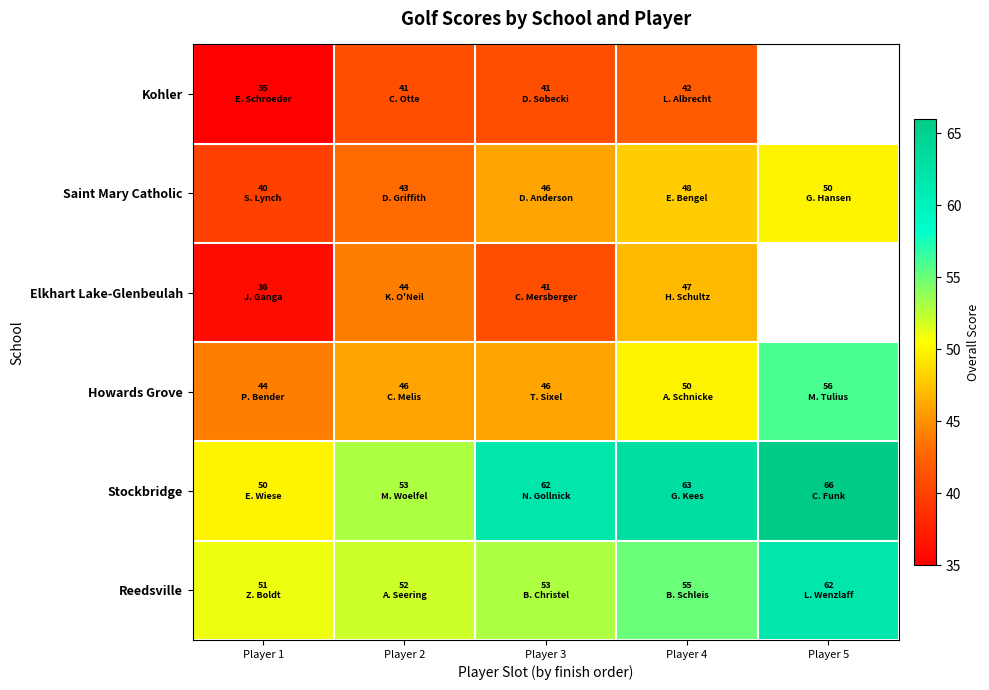

Where does the Reedsville series first go above 53?

Player 4